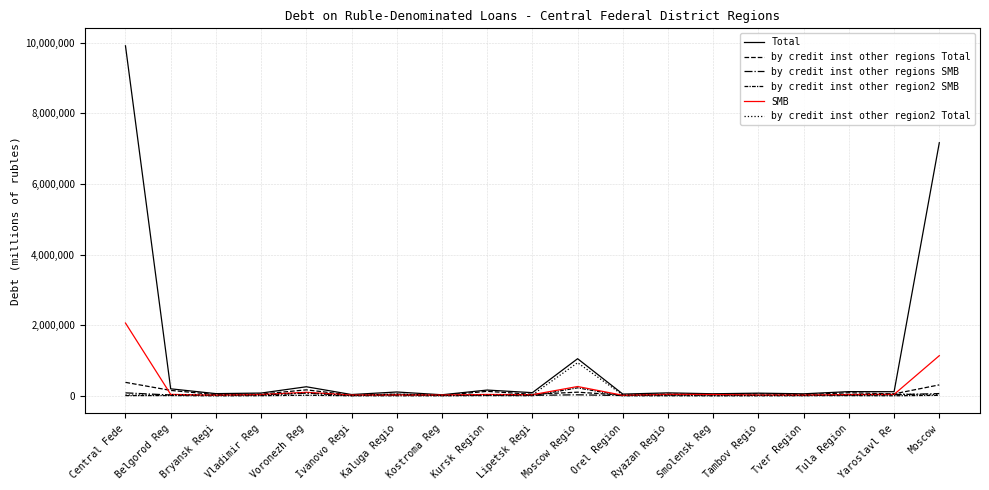

How many lines are shown in the chart?

6